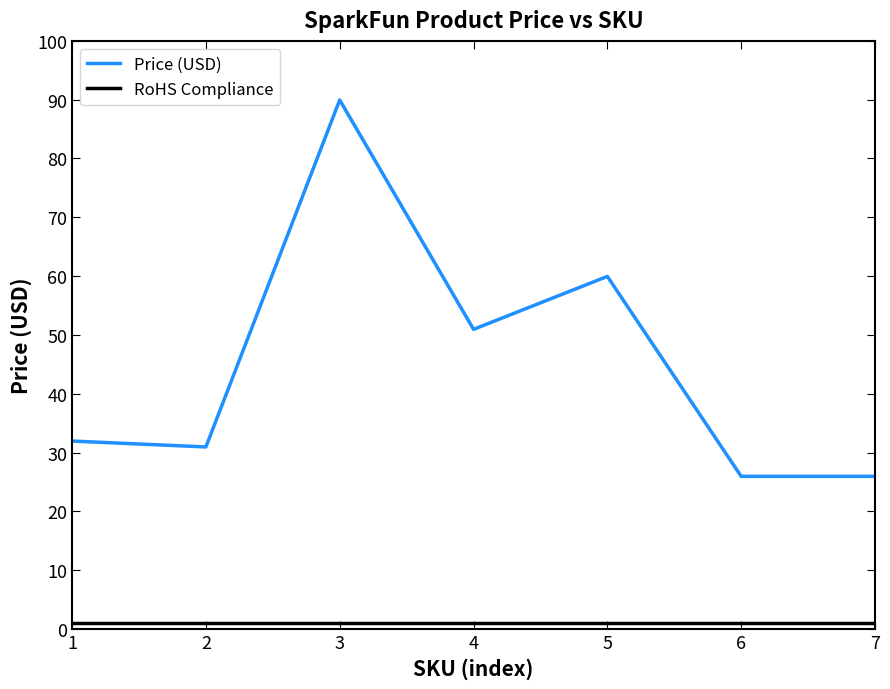

Which series has the largest total across all categories?

Price (USD)